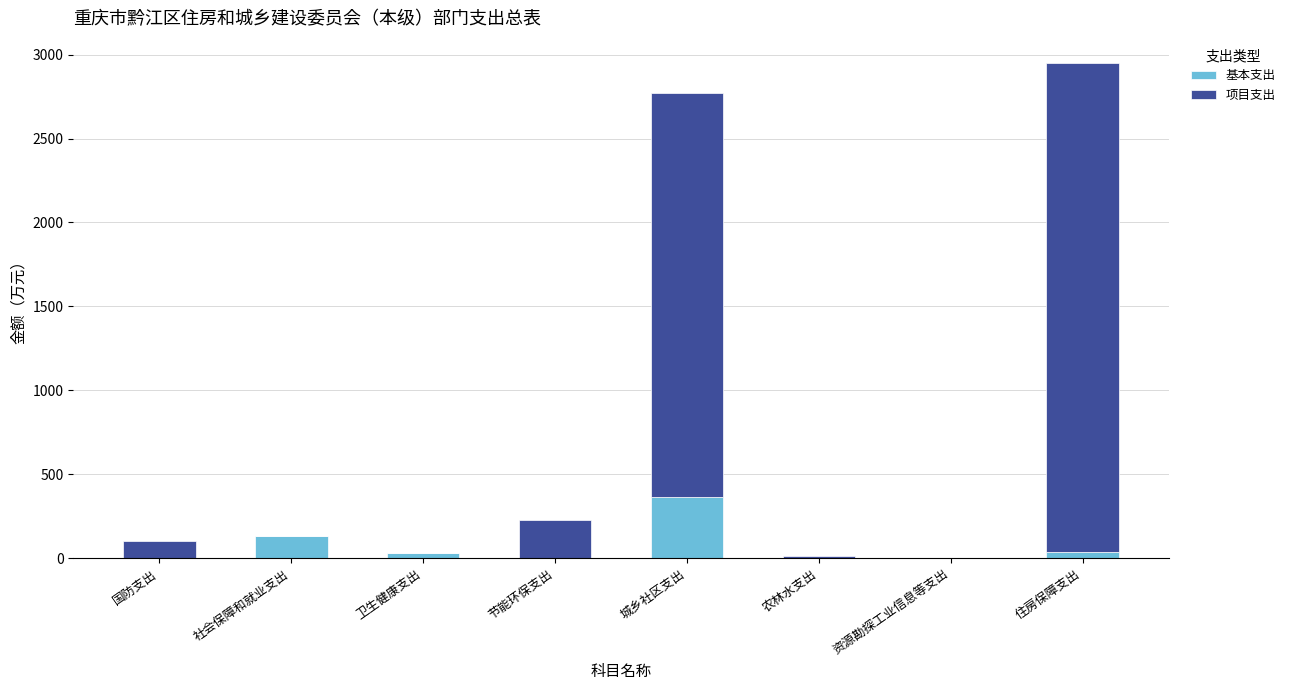

At which category is the sum across all series the highest?

住房保障支出